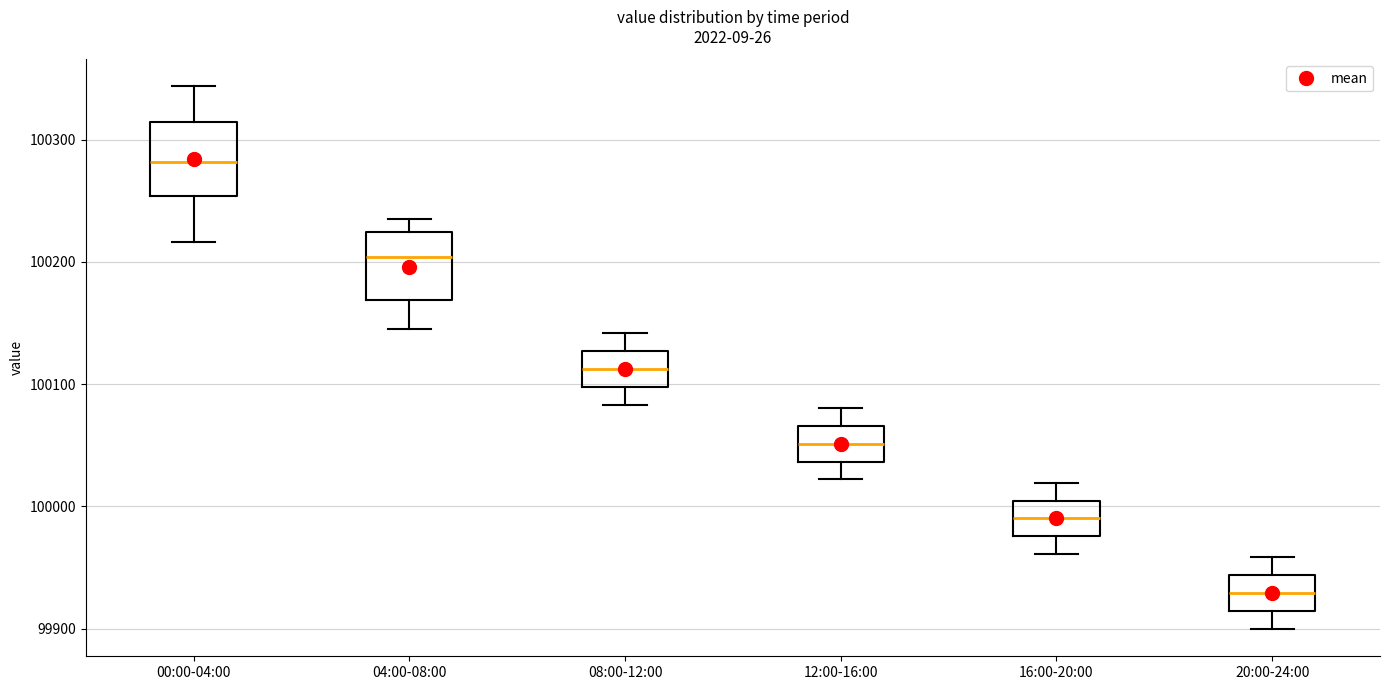

Reading left to right, transcribe this box plot: for each box, give where its median line is, the range the box spans, and where its two whiskers end, as read against the y-axis. The values are not printed on the chart, so give them approximately, as read against the axis.

00:00-04:00: median 100280, box 100250 to 100310, whiskers 100220 to 100340
04:00-08:00: median 100200, box 100170 to 100220, whiskers 100150 to 100240
08:00-12:00: median 100110, box 100100 to 100130, whiskers 100080 to 100140
12:00-16:00: median 100050, box 100040 to 100070, whiskers 100020 to 100080
16:00-20:00: median 99990, box 99980 to 100000, whiskers 99960 to 100020
20:00-24:00: median 99930, box 99910 to 99940, whiskers 99900 to 99960